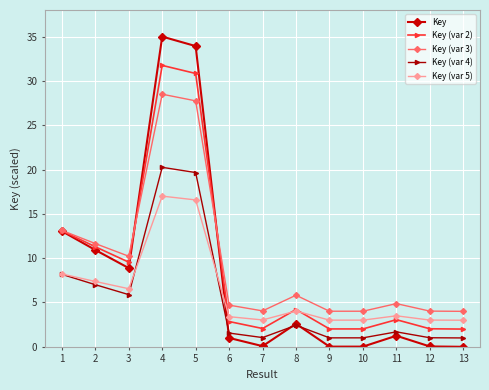

What is the value of the Key (var 5) point at the 13th from the left?

3.0